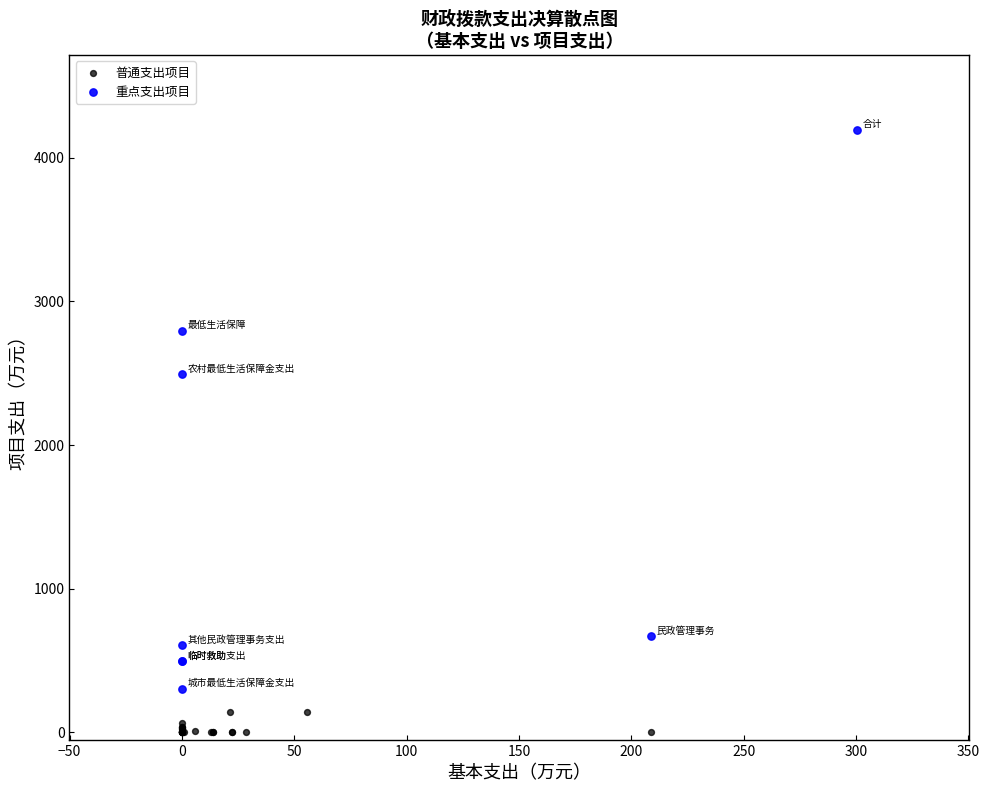

What are all the series names shown in the legend?

普通支出项目, 重点支出项目